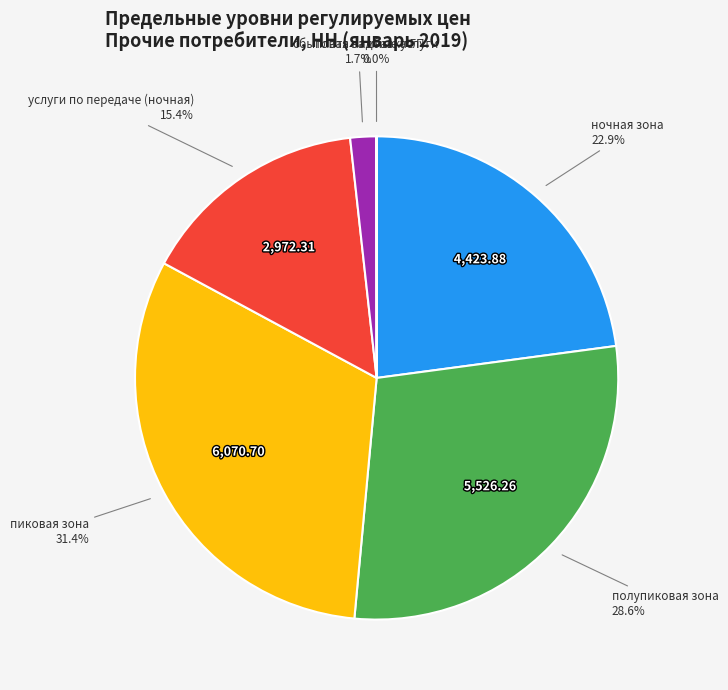

Does any single category account for the majority?

No